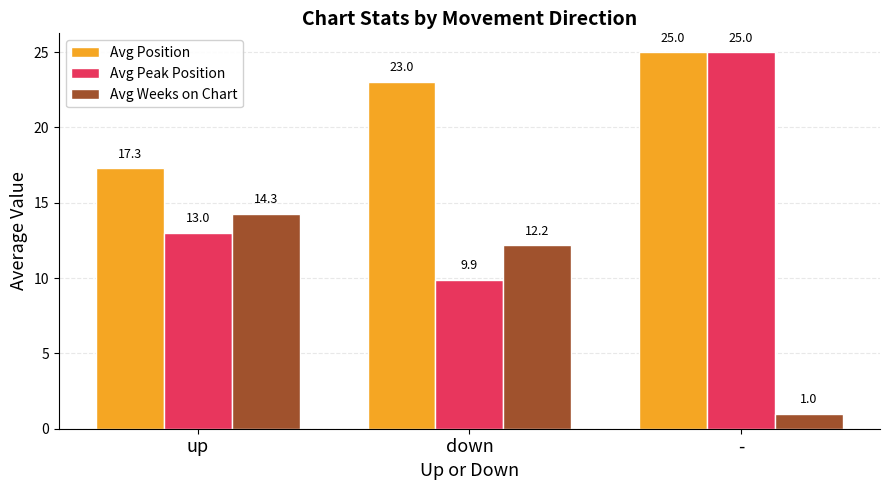

Which series changed the most between down and -?

Avg Peak Position